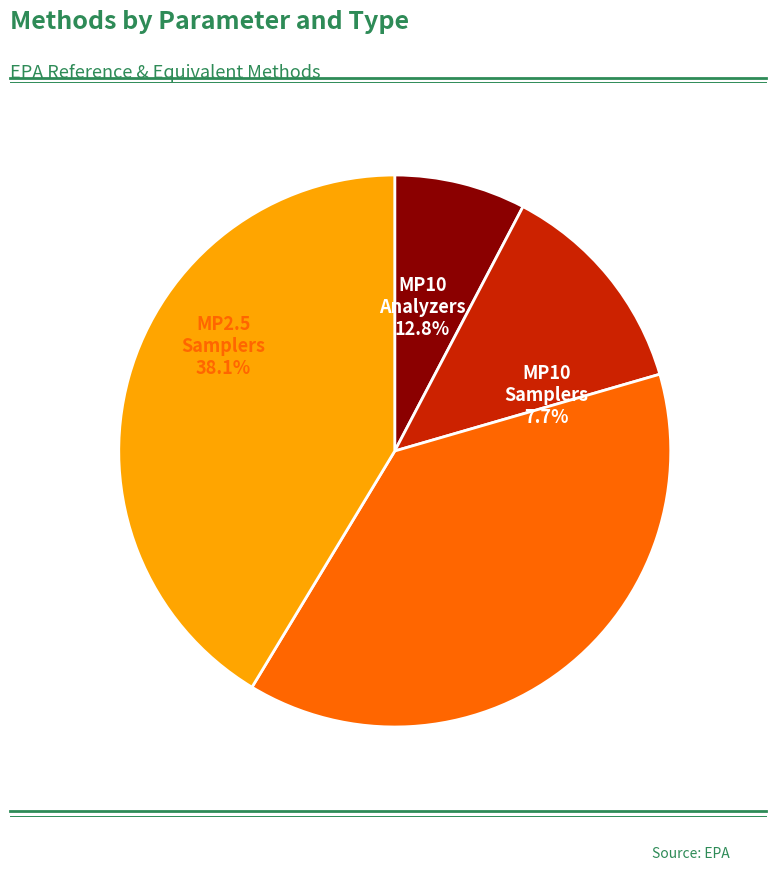

Approximately how many times larger is the value at MP2.5 Analyzers compared to MP2.5 Samplers?

1.1